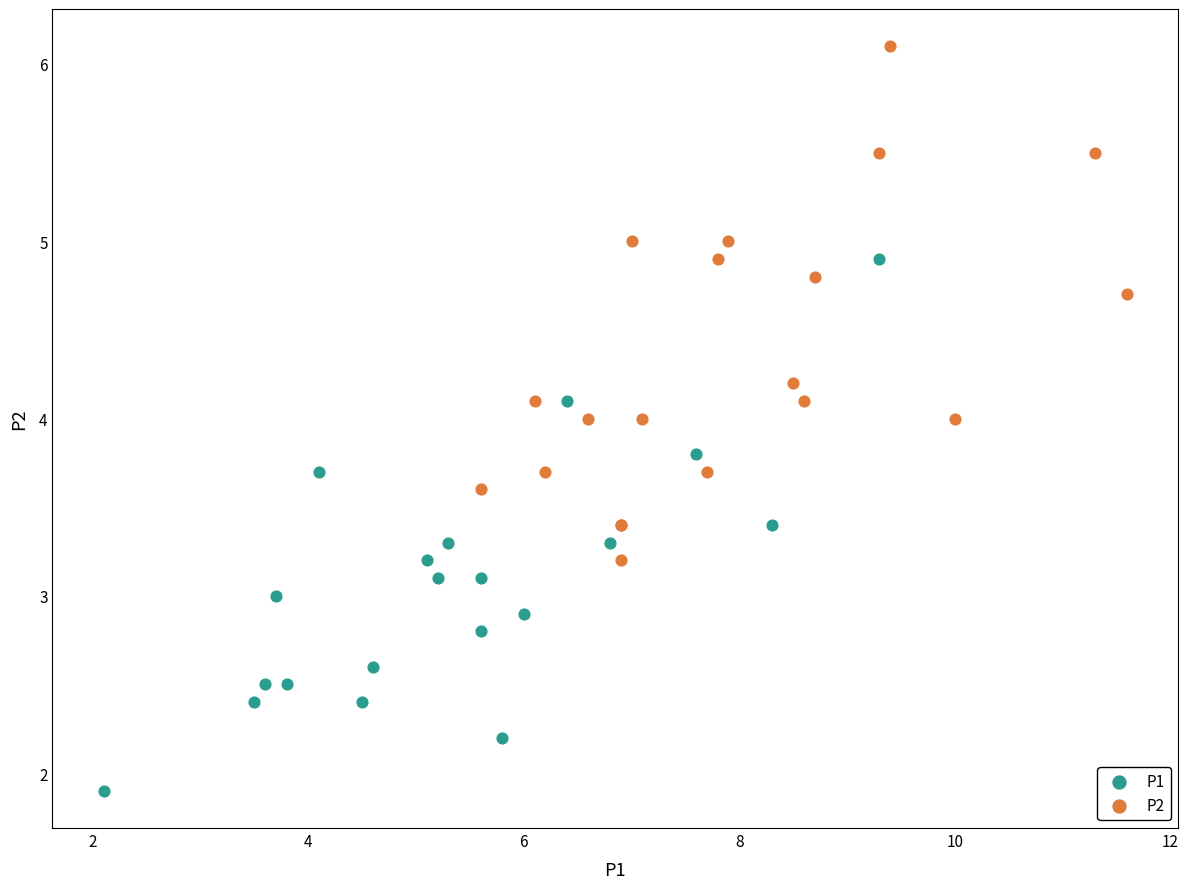

Which series has the widest spread of Y values?

P1